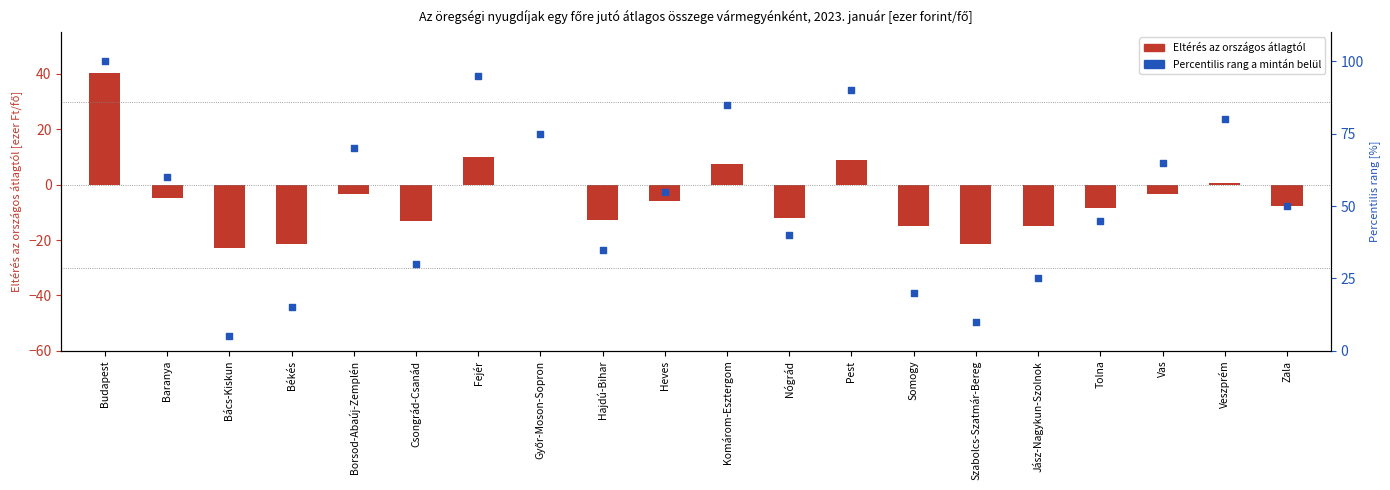

At how many categories does at least one series exceed 62?

8